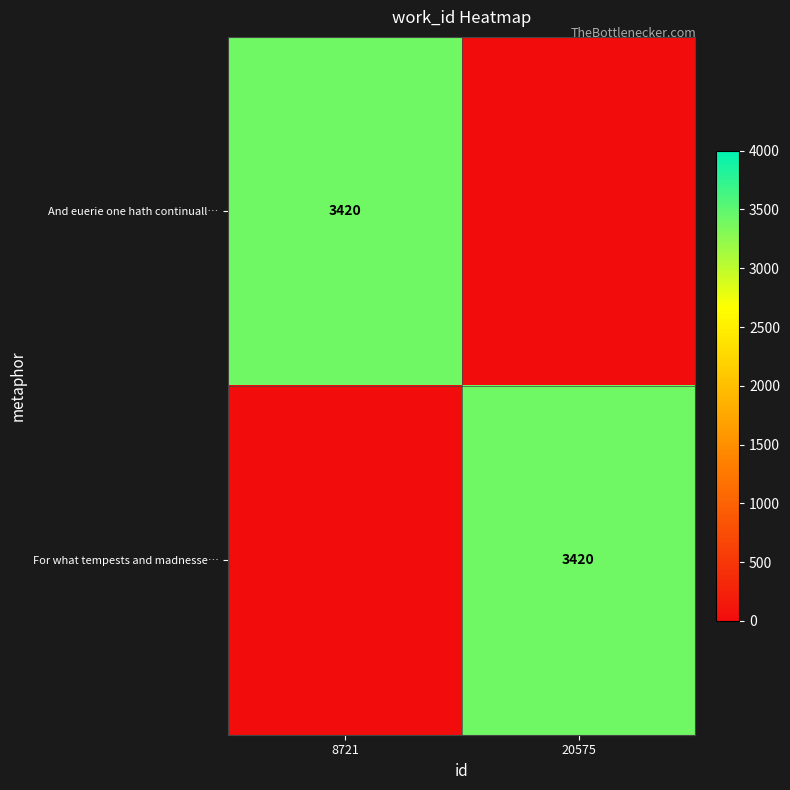

True or false: For what tempests and madnesse… has a value of 3420 at 20575.

True